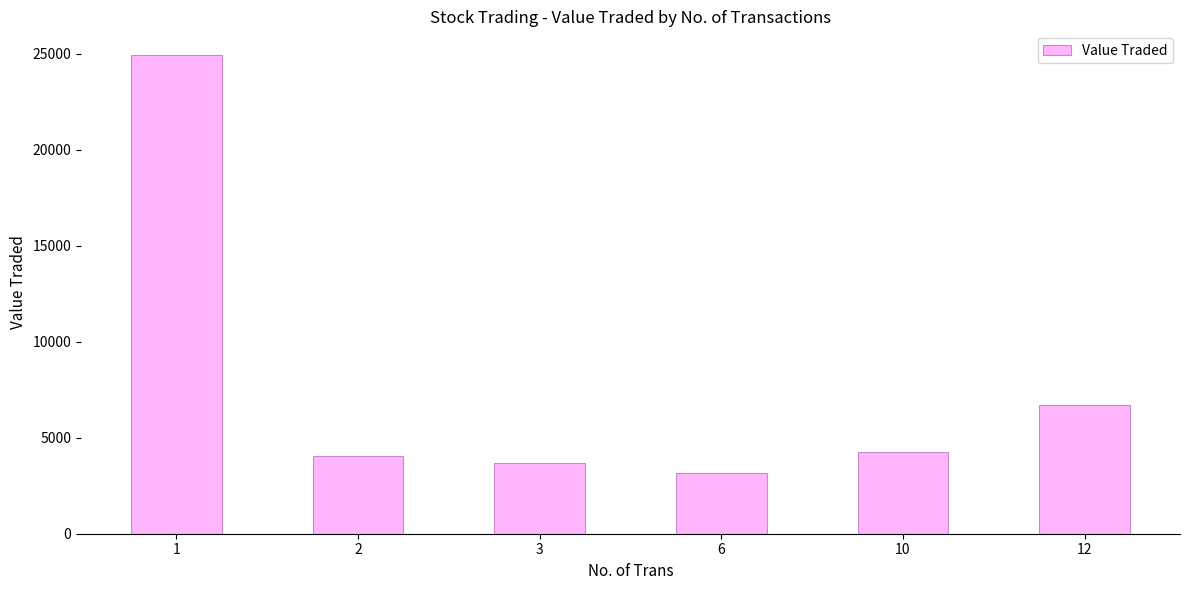

How many data points does each series have?

6